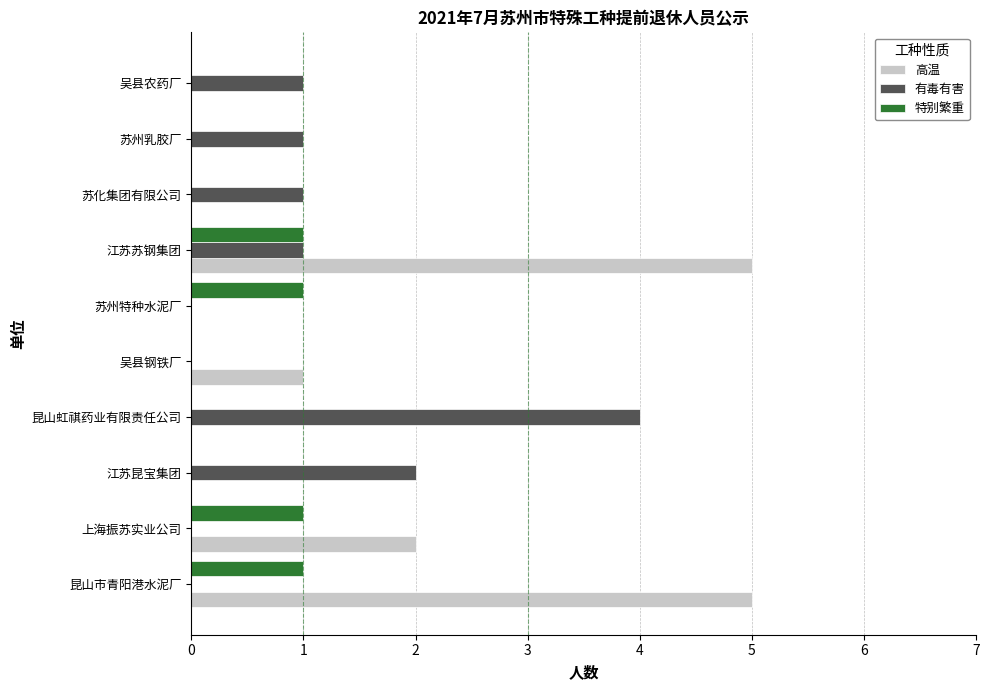

What is the sum of the 高温 values at 昆山虹祺药业有限责任公司 and 江苏苏钢集团?

5